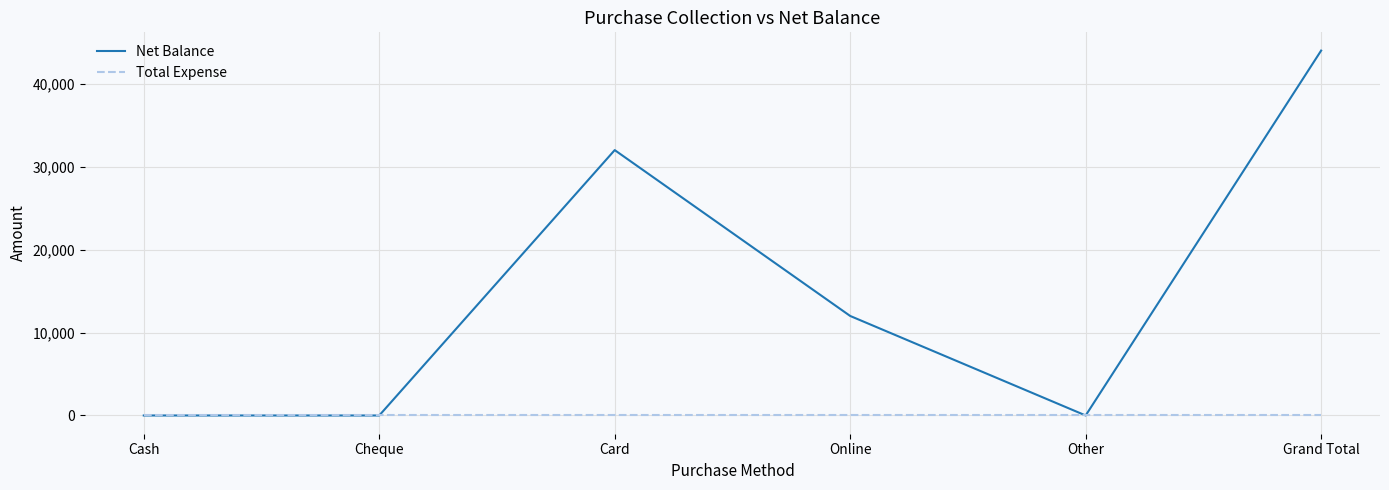

At Card, list the series in order from smallest to largest.

Total Expense, Net Balance